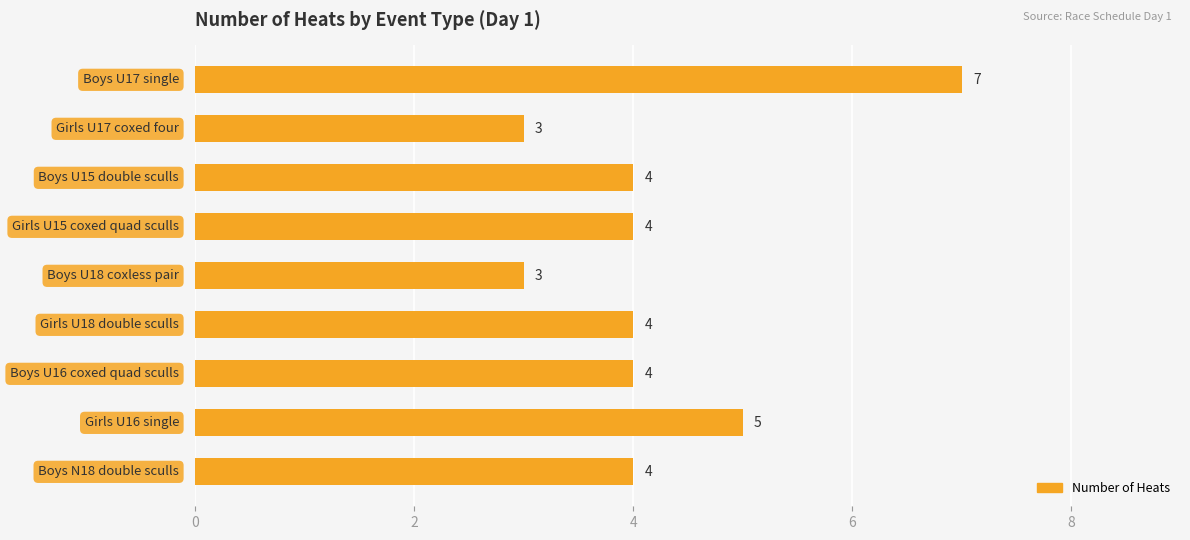

Reading bottom to top, transcribe all the data shown in this chart.

4	5	4	4	3	4	4	3	7